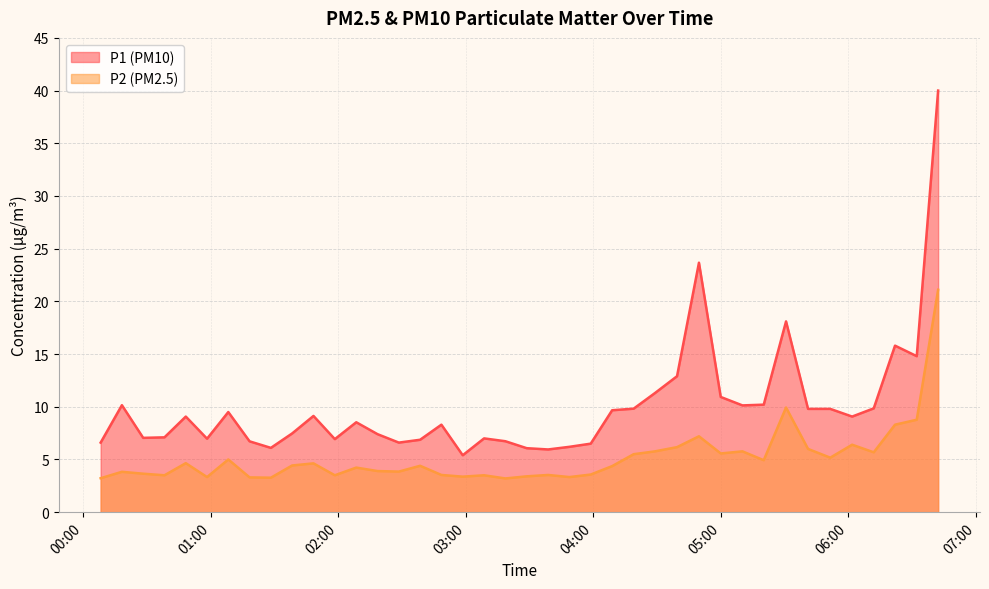

At which label does P1 first exceed 9?

2023-03-15T00:18:08